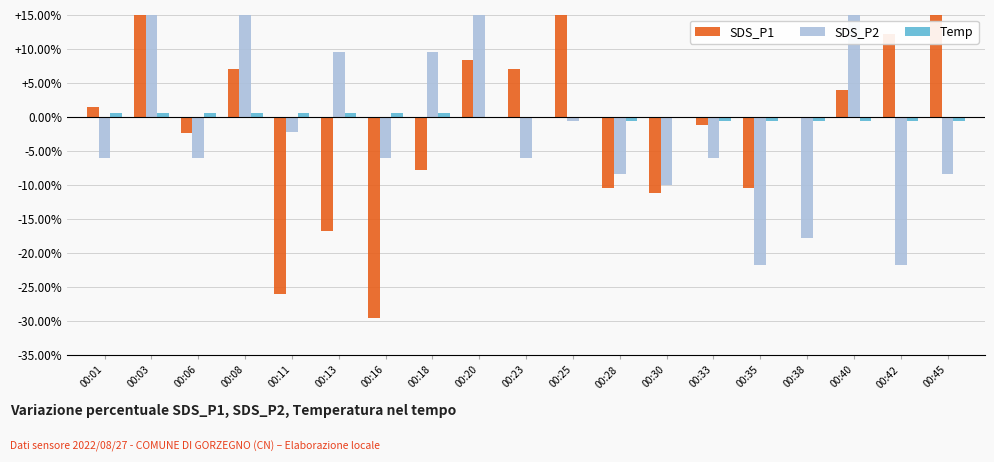

What is the spread (max minus min) of values at 00:40?

29.7